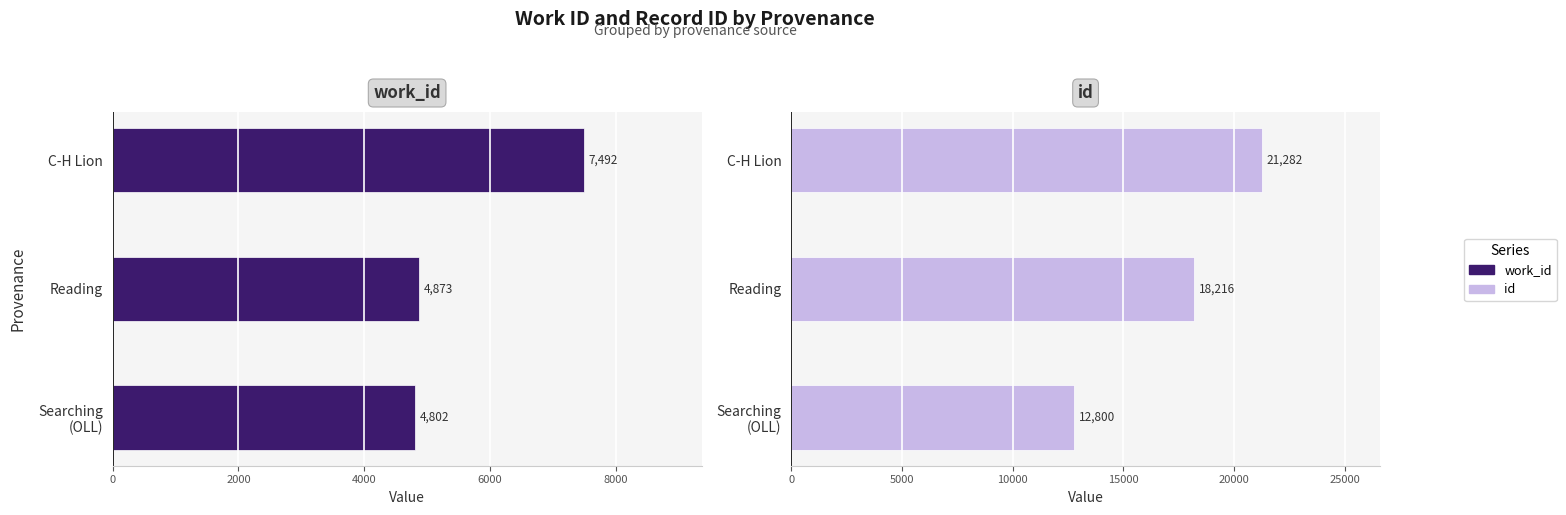

What is the sum of all id values?

52298